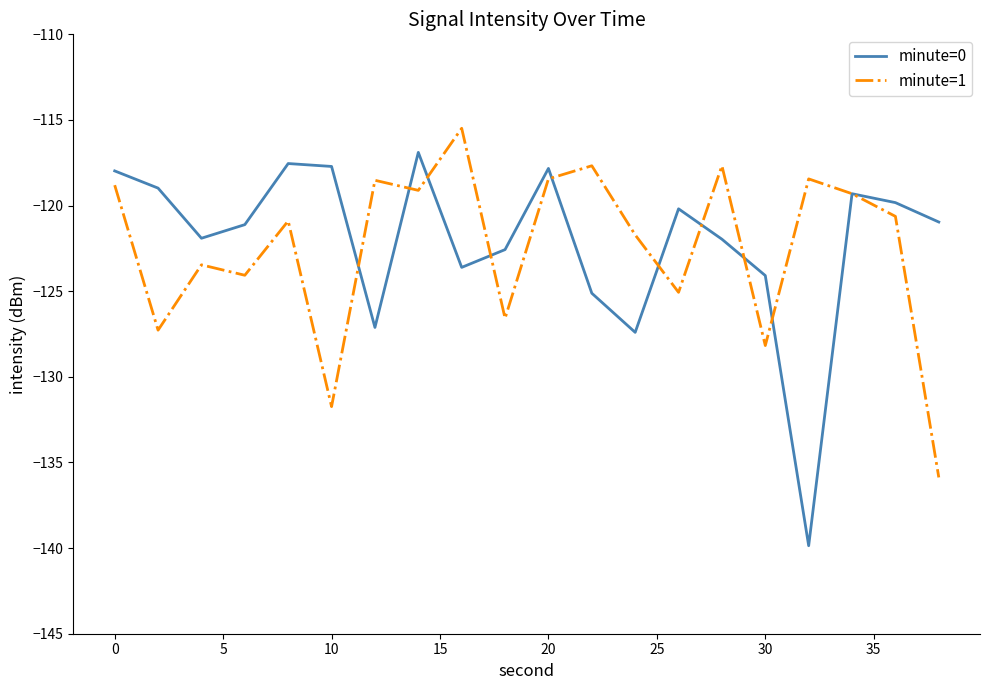

Which series has the largest total across all categories?

minute=0